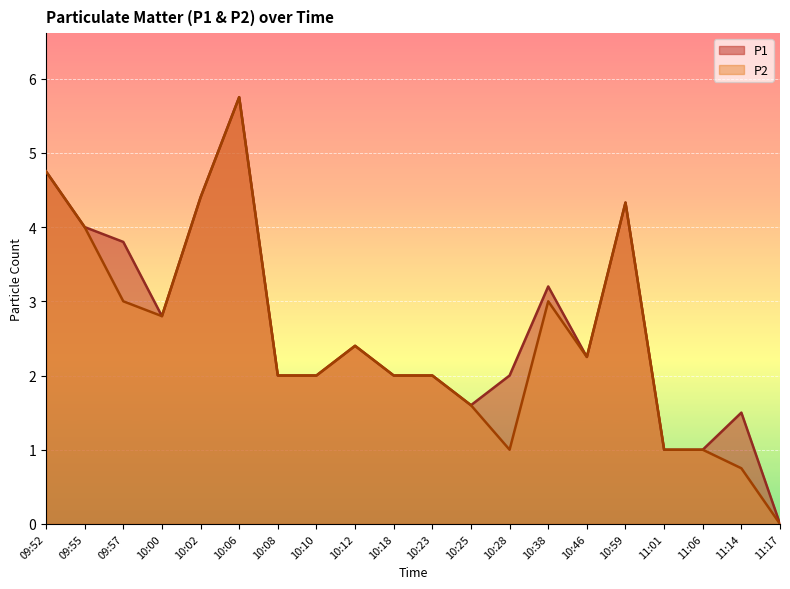

Count the number of data series in this chart.

2